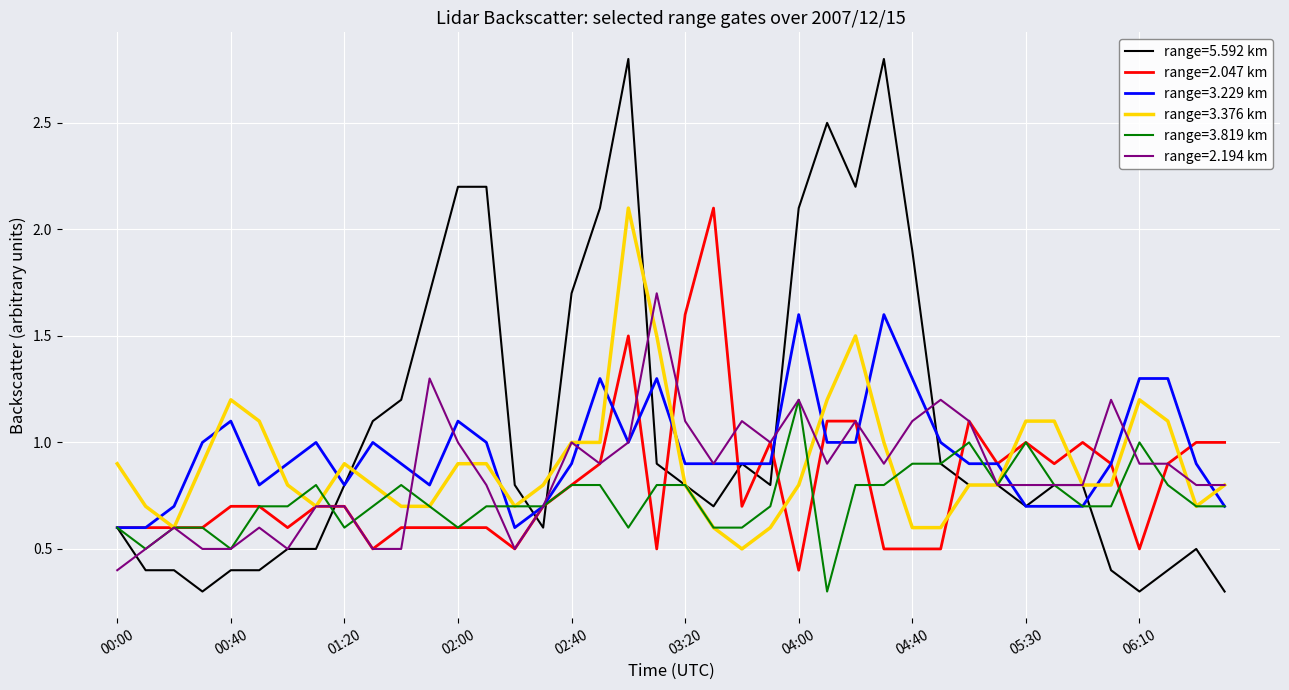

What are all the series names shown in the legend?

range=5.592 km, range=2.047 km, range=3.229 km, range=3.376 km, range=3.819 km, range=2.194 km